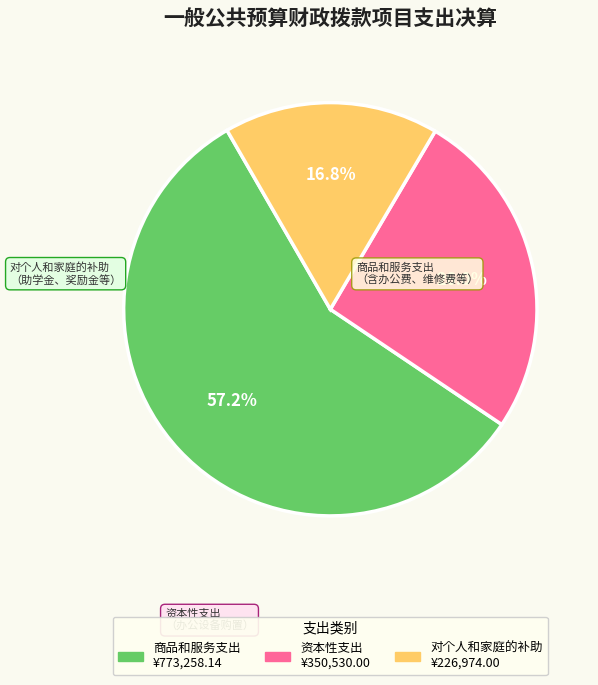

Is there a majority slice in this chart?

Yes